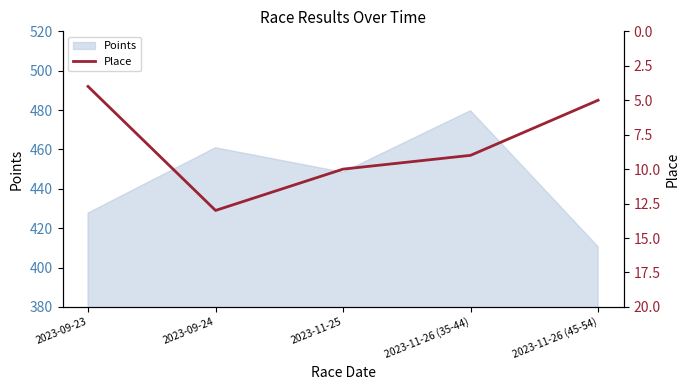

Which category has the highest value in the Points series?

2023-11-26 (35-44)